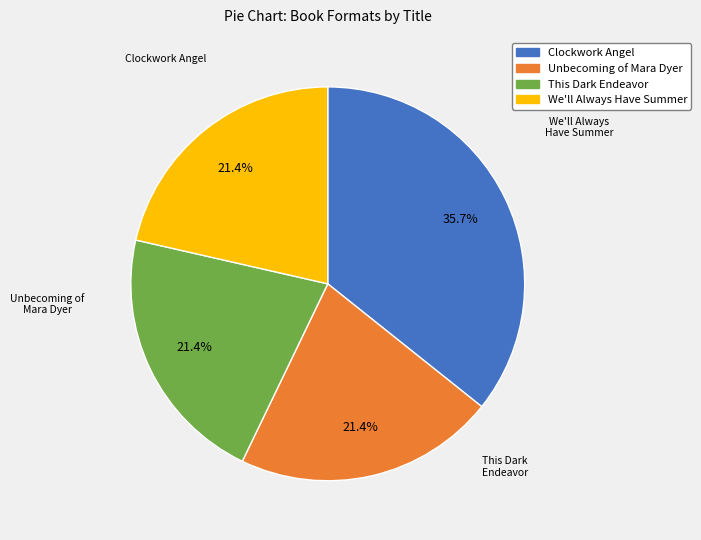

What is the ratio of the value at Clockwork Angel to the value at We'll Always Have Summer?

1.7